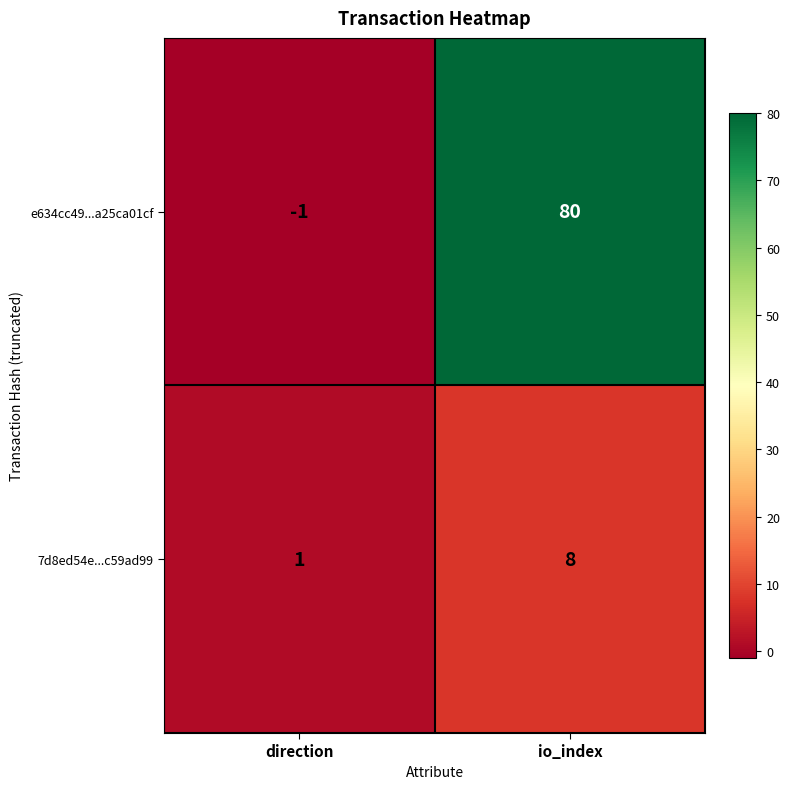

The value of e634cc49...a25ca01cf at io_index is 80. True or false?

True